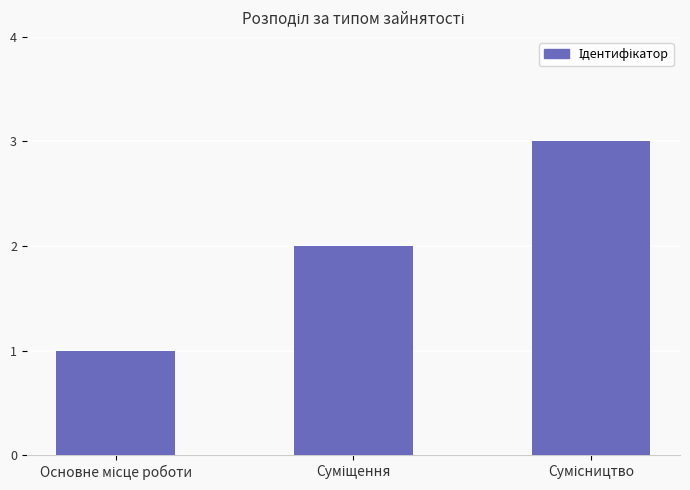

What is the sum of all values?

6